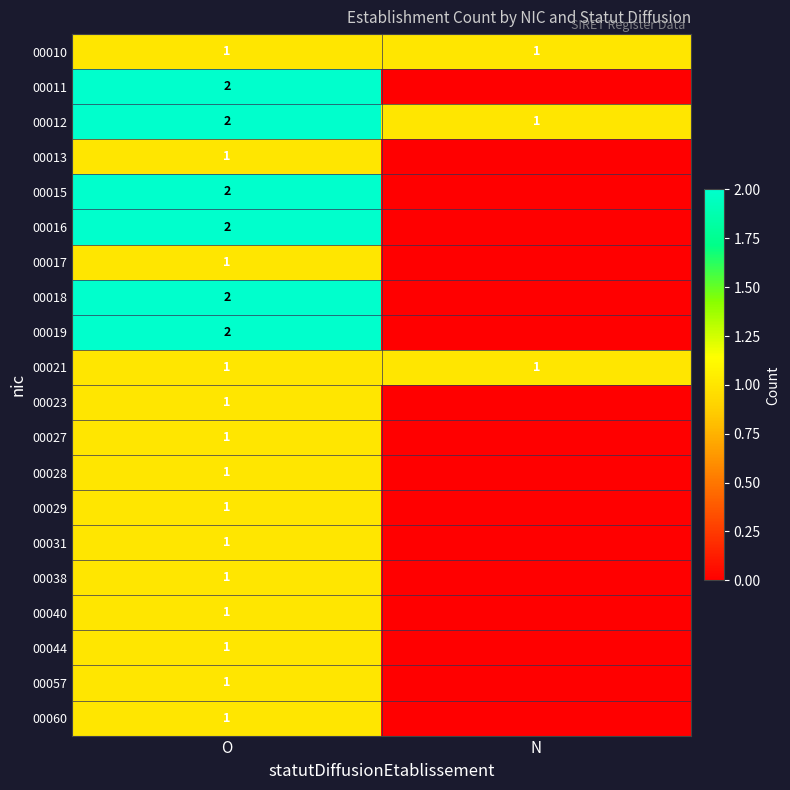

The 00015 series shows 2 at O. True or false?

True